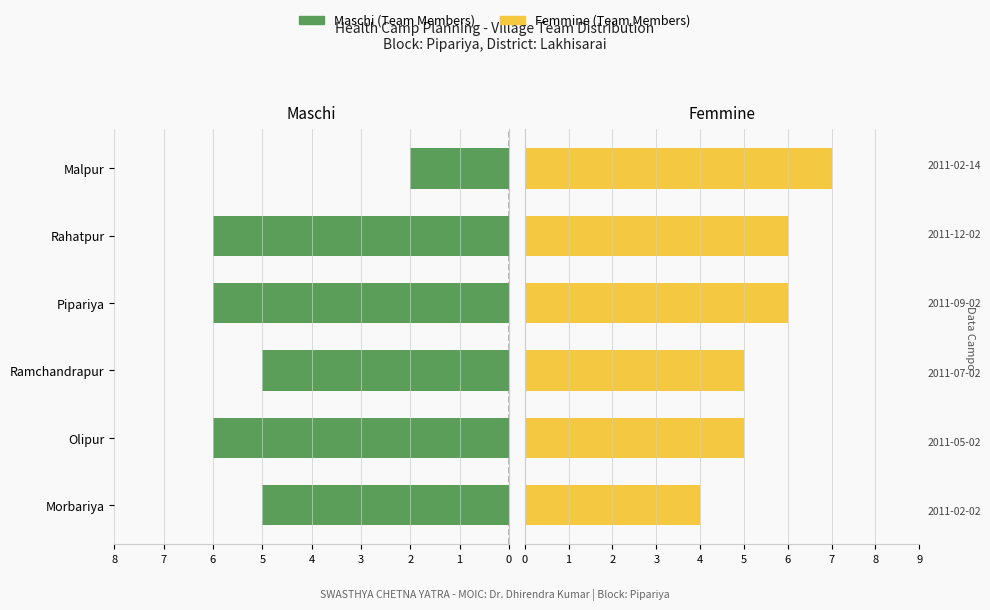

The value of Femmine at Ramchandrapur is 5. True or false?

True